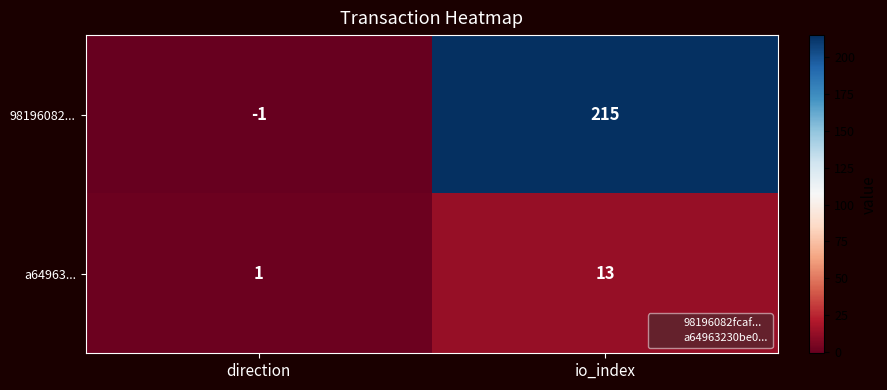

Reading right to left, transcribe all the data shown in this chart.

98196082...: 215	-1
a64963...: 13	1